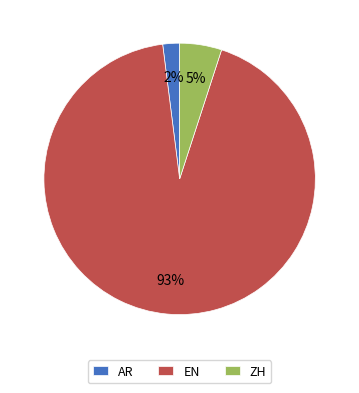

Count the number of slices in the pie.

3